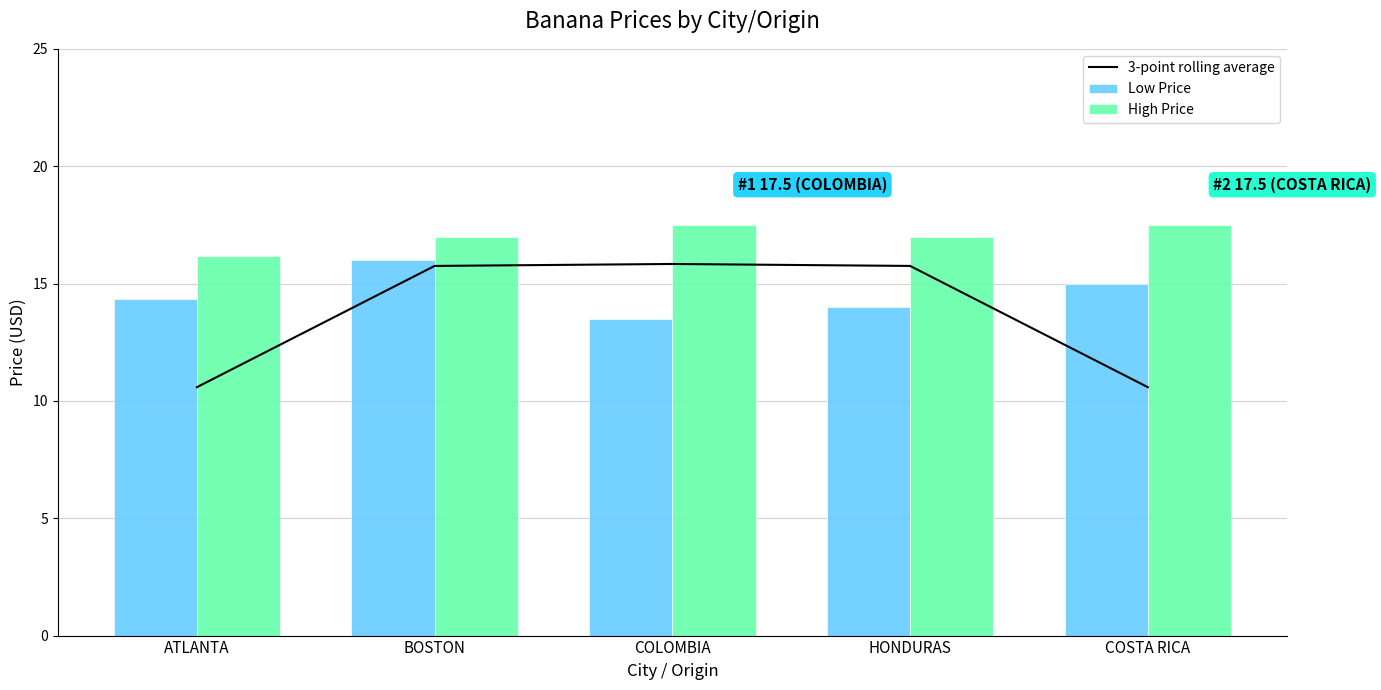

At which label does Low Price reach its minimum?

COLOMBIA